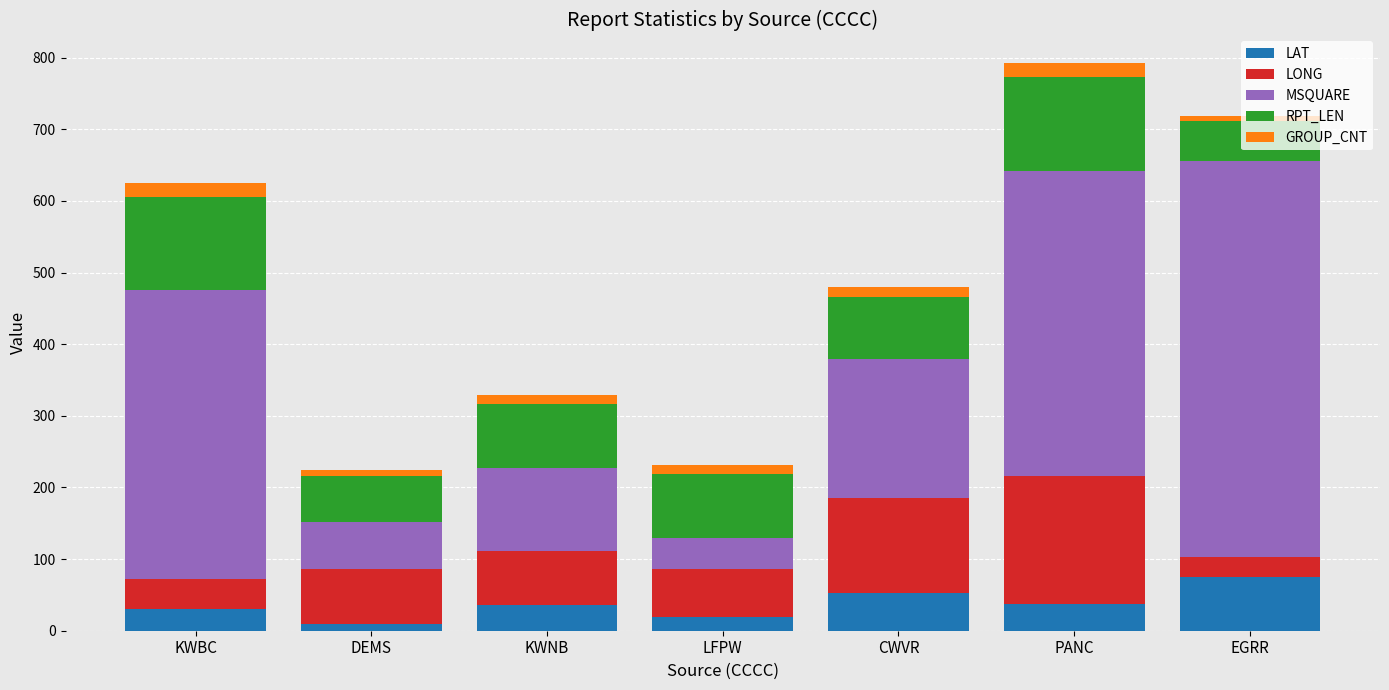

What is the sum of all LAT values?

260.0